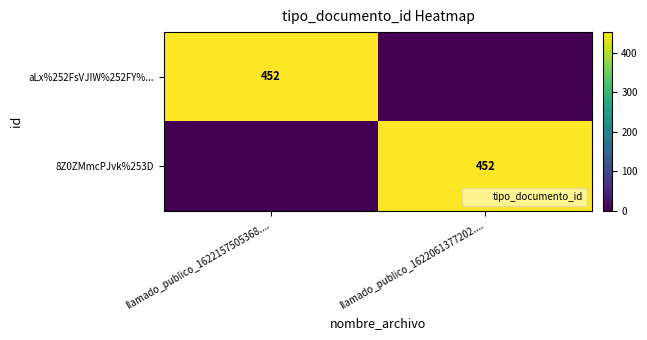

Is it true that aLx%252FsVJIW%252FY%... equals 150 at llamado_publico_1622061377202....?

False